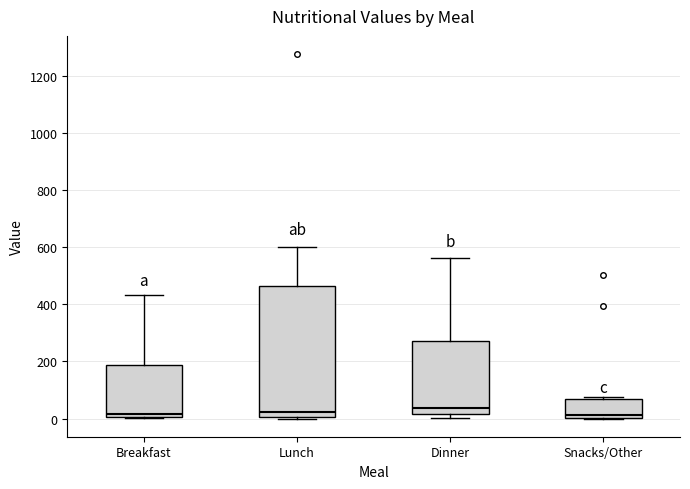

Comparing the boxes themselves (not the whiskers), which one is the tallest?

Lunch